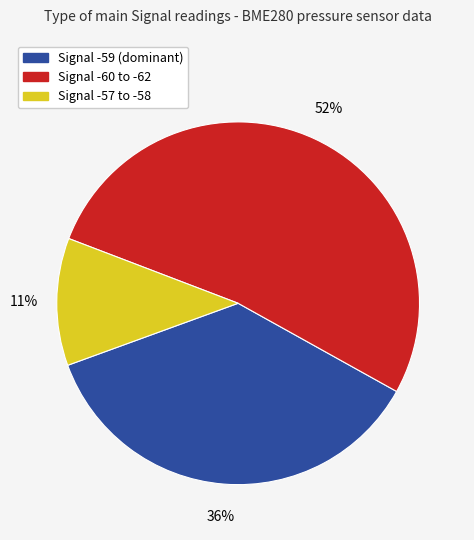

To the nearest percent, what is the average slice percentage?

33%